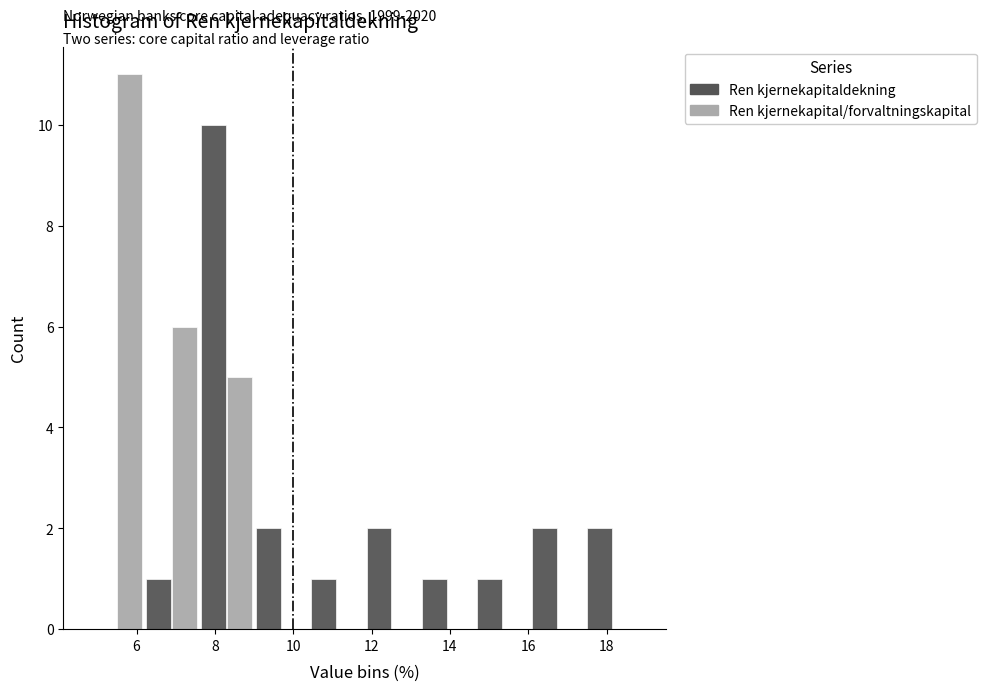

In the Ren kjernekapital/forvaltningskapital series, which range on the x-axis has the tallest bar?

4.8 to 6.2